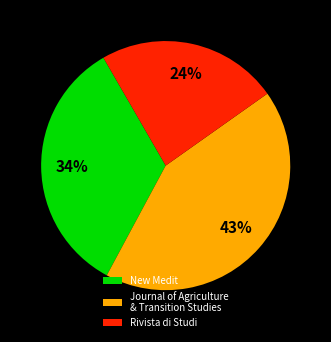

Is it true that New Medit is 24% of the pie?

False